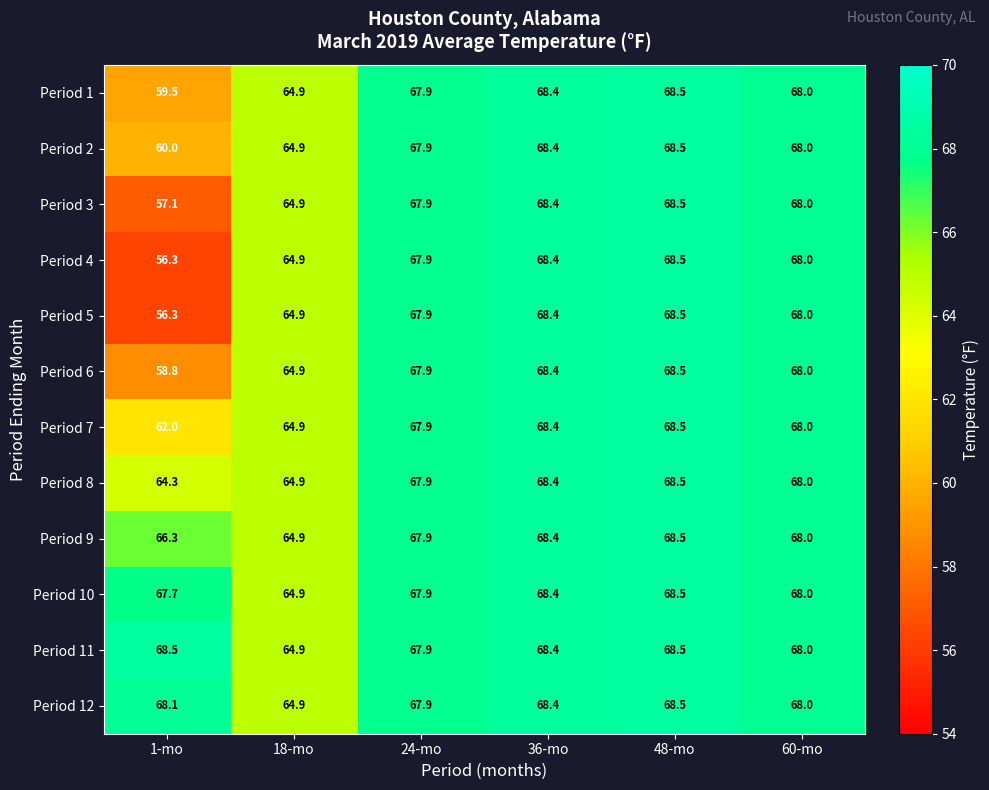

What is the sum of all Period 5 values?

394.0